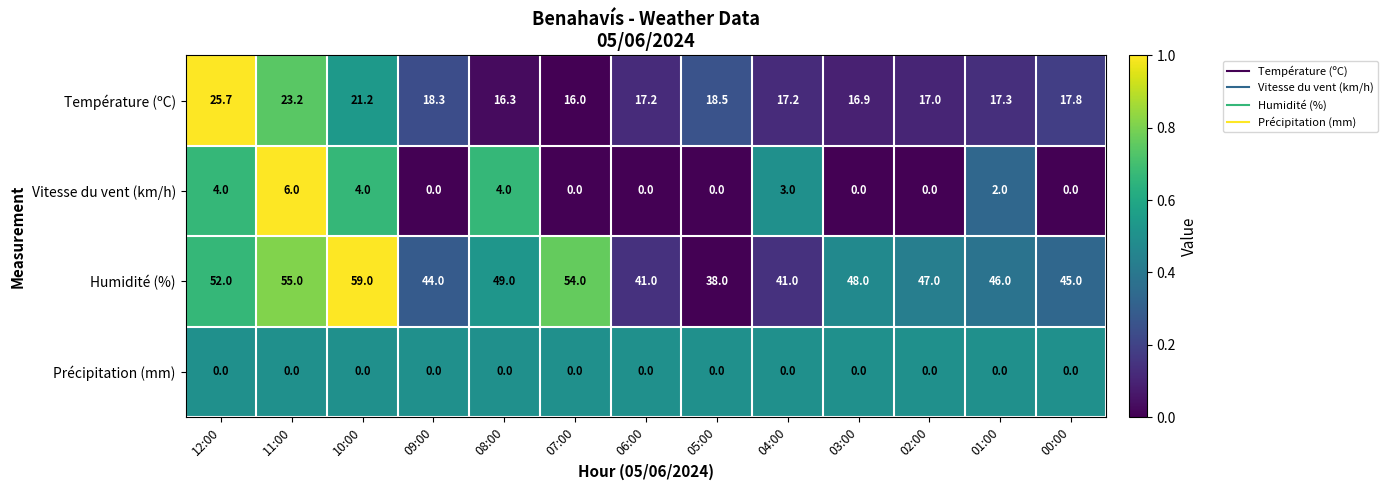

At how many categories does at least one series exceed 23?

13